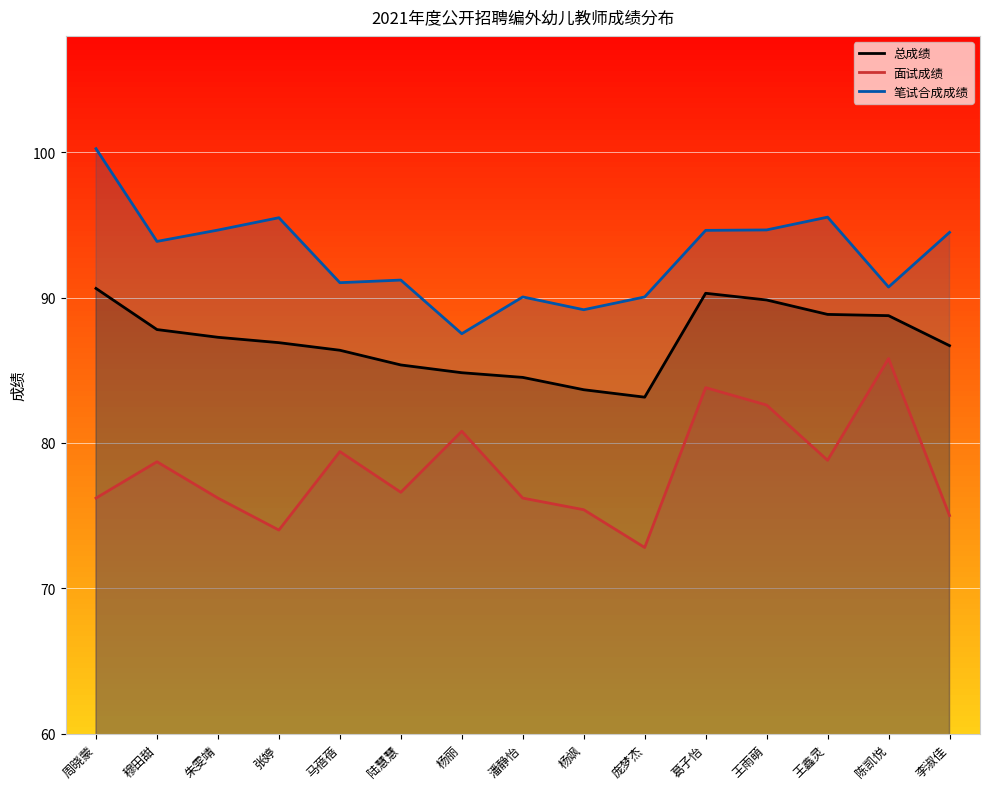

Which category has the lowest value in the 笔试合成成绩 series?

杨丽